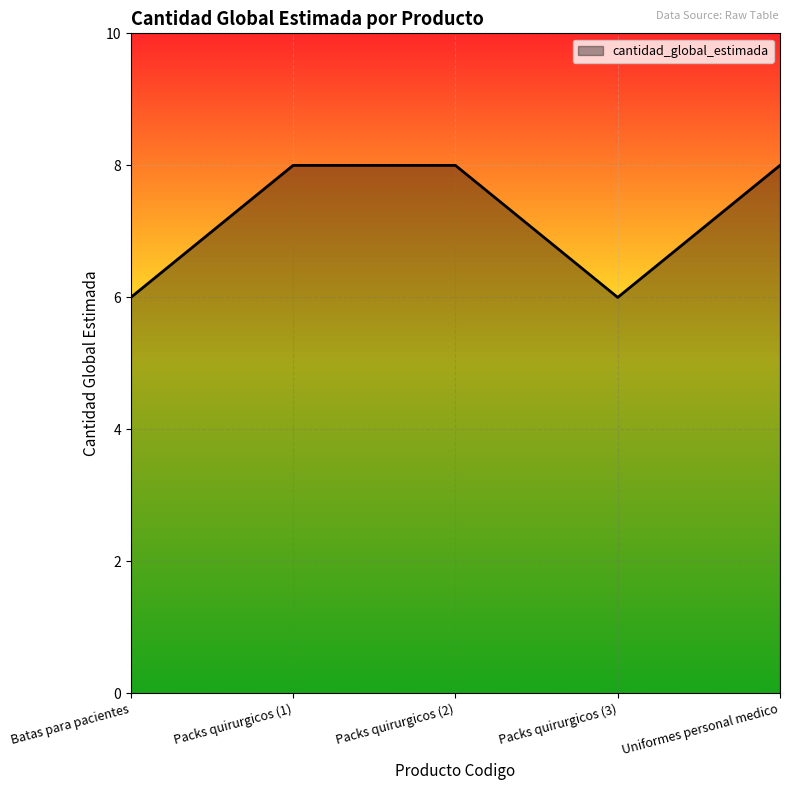

What is the average value?

7